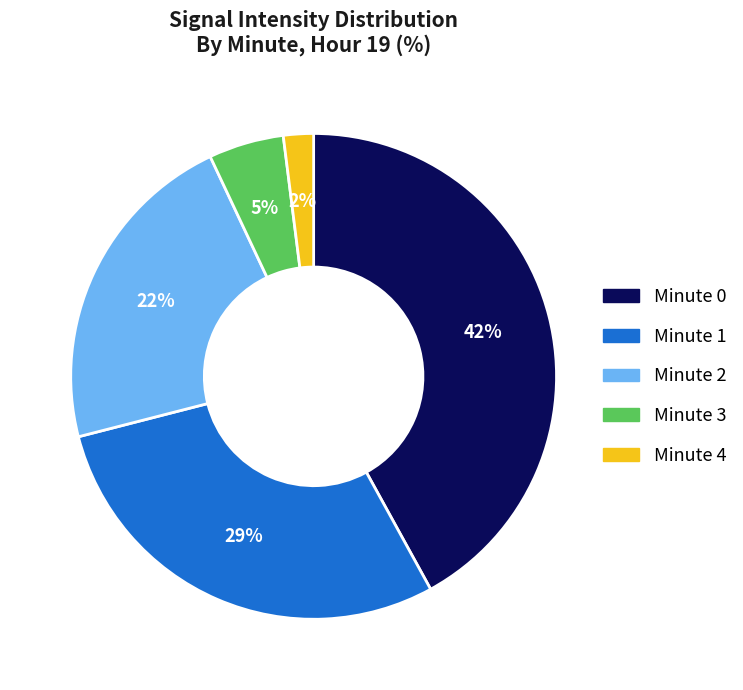

Count the number of slices in the pie.

5